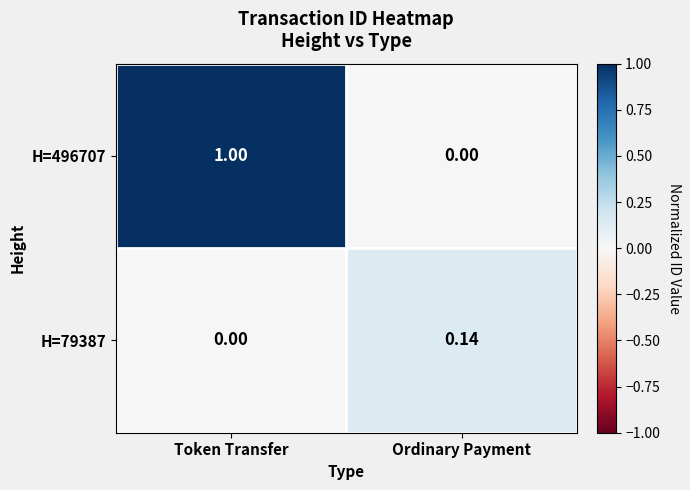

Rank the categories by H=496707 value from lowest to highest.

Ordinary Payment, Token Transfer